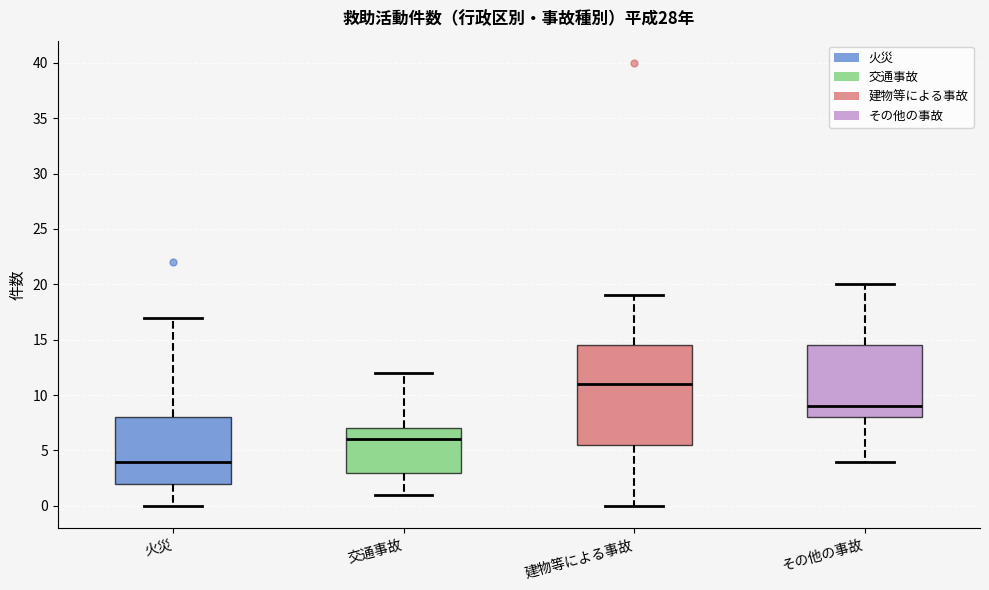

Reading left to right, read every box against the y-axis: the position of its median line, the range the box covers, and the ends of its whiskers. The values are not printed on the chart, so give them approximately, as read against the axis.

火災: median 4.0, box 2.0 to 8.0, whiskers 0.0 to 17.0
交通事故: median 6.0, box 3.0 to 7.0, whiskers 1.0 to 12.0
建物等による事故: median 11.0, box 5.5 to 14.5, whiskers 0.0 to 19.0
その他の事故: median 9.0, box 8.0 to 14.5, whiskers 4.0 to 20.0